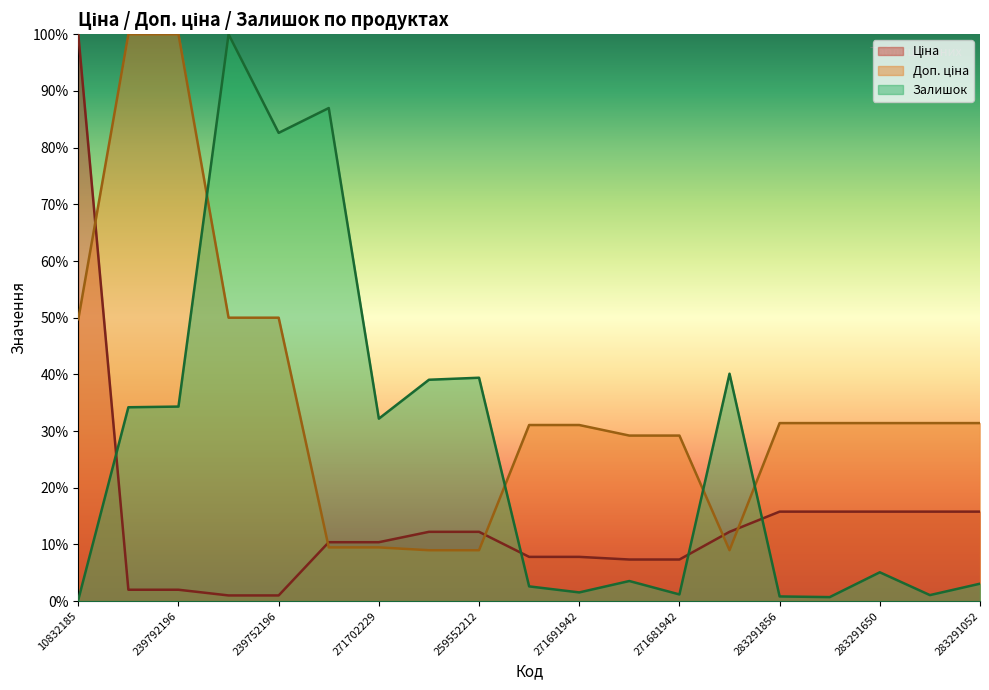

How many lines are shown in the chart?

3